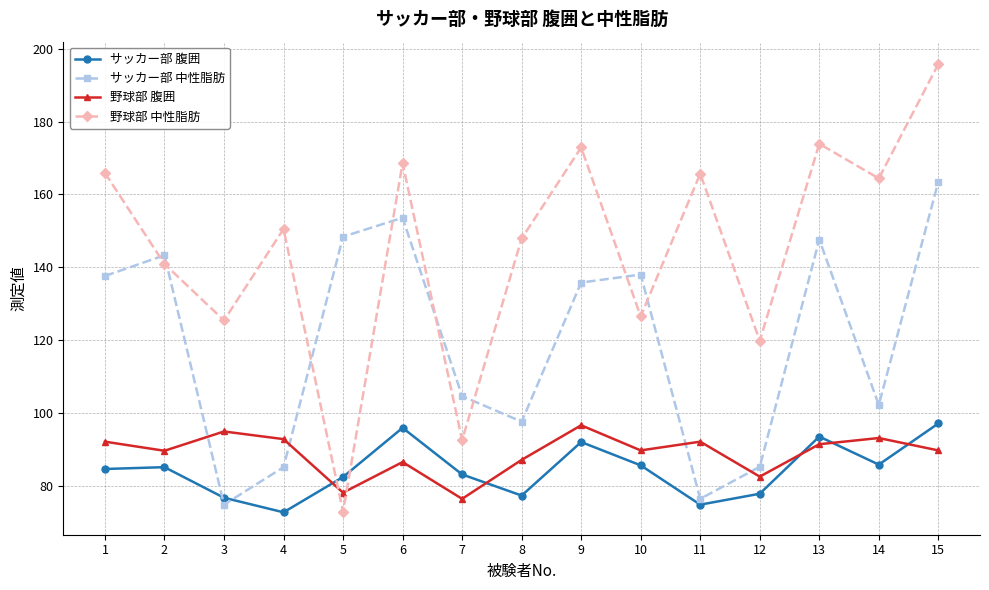

At 3, list the series in order from largest to smallest.

野球部 中性脂肪, 野球部 腹囲, サッカー部 腹囲, サッカー部 中性脂肪